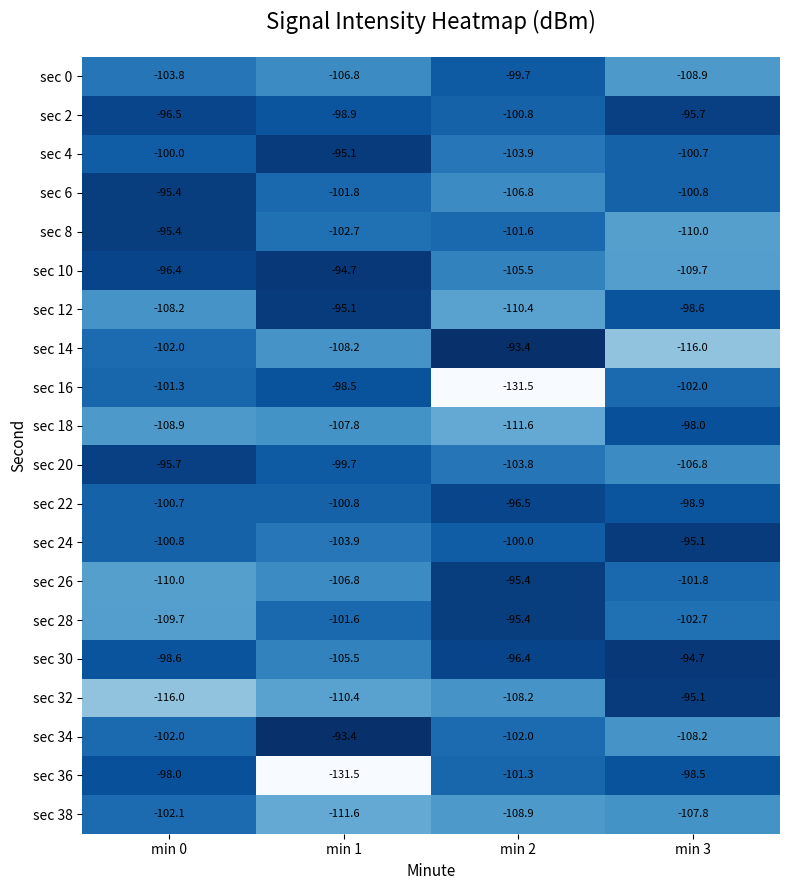

What is the difference between the sec 12 values at min 2 and min 1?

15.3